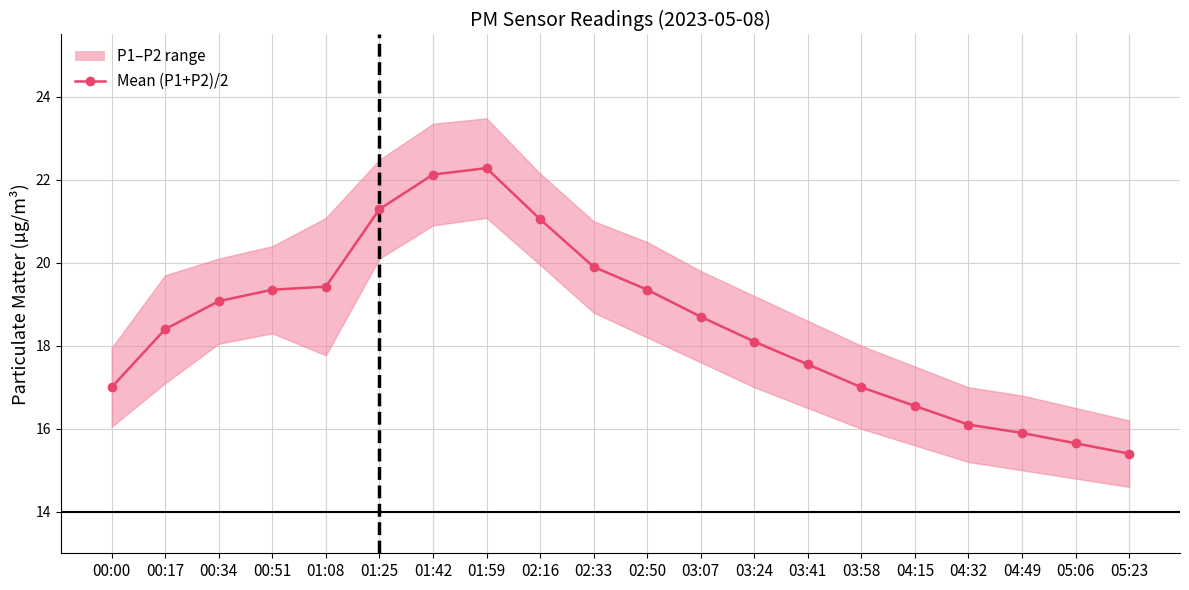

Where is the data nearest to the value 18?

03:24